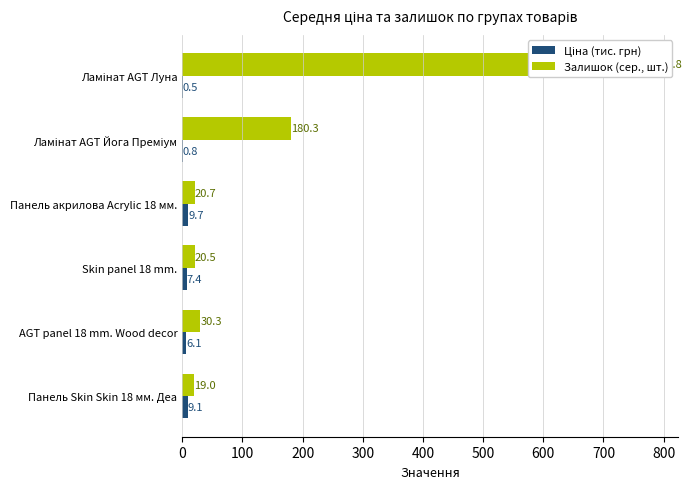

At 300, list the series in order from smallest to largest.

Ціна (тис. грн), Залишок (сер., шт.)